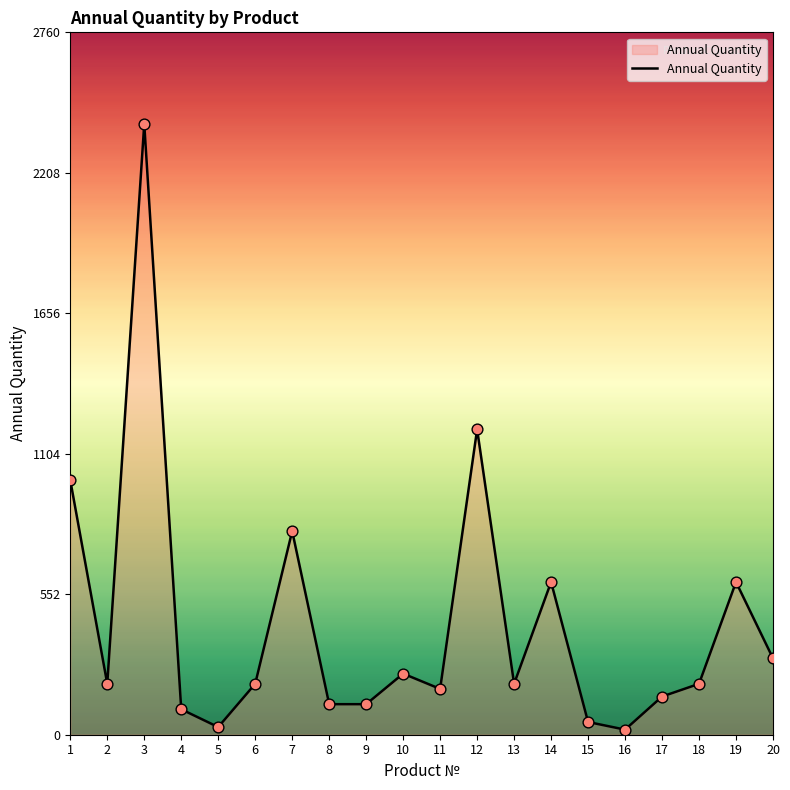

Approximately how many times larger is the value at 1 compared to 13?

5.0